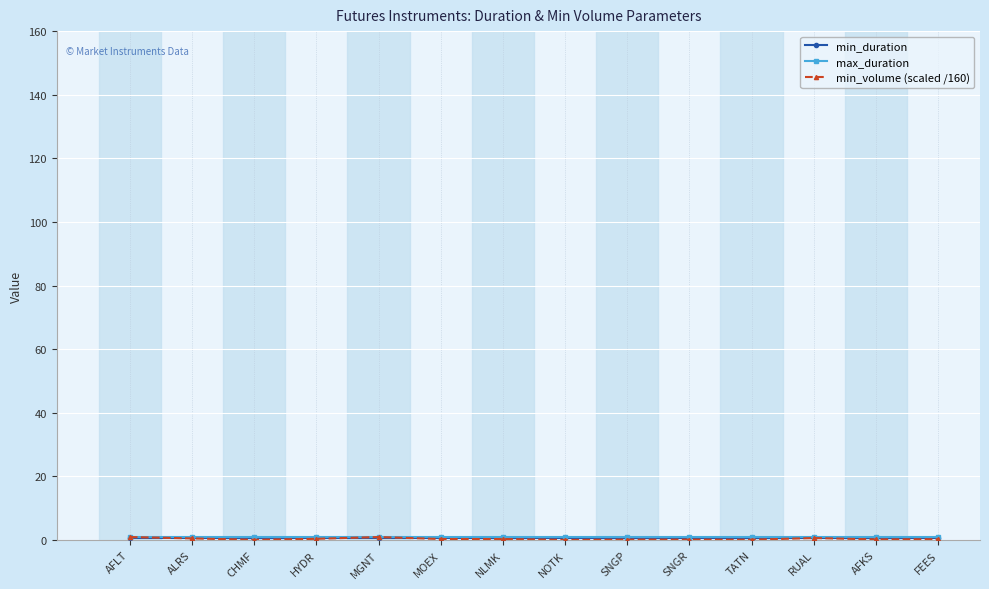

What is the label of the 2nd point from the right?

AFKS